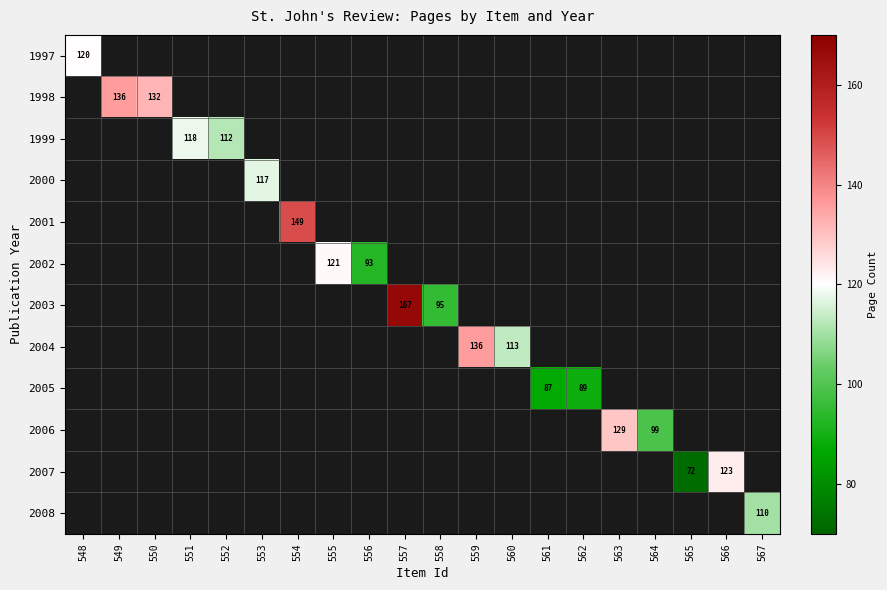

The 2002 series shows 121 at 555. True or false?

True